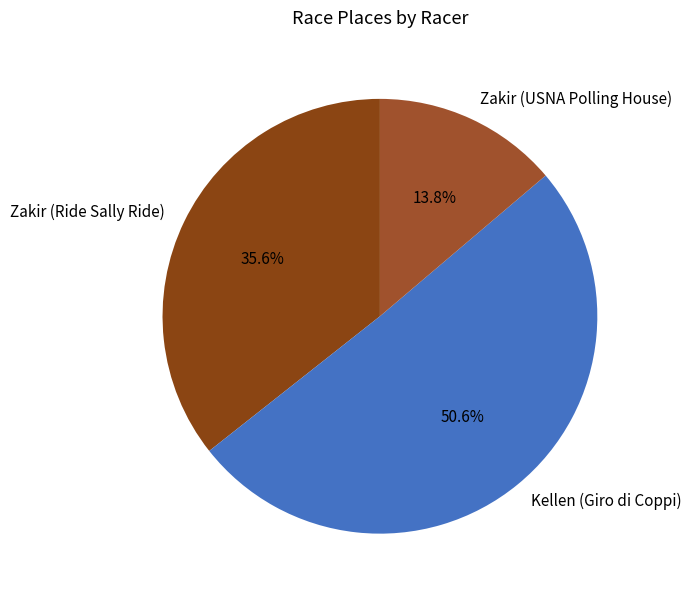

Which slice represents more than half of the pie?

Kellen (Giro di Coppi)